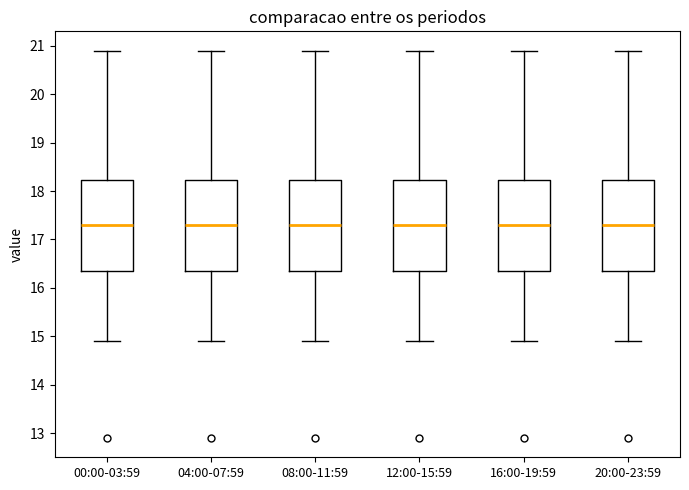

Reading left to right, read every box against the y-axis: the position of its median line, the range the box covers, and the ends of its whiskers. The values are not printed on the chart, so give them approximately, as read against the axis.

00:00-03:59: median 17.3, box 16.4 to 18.2, whiskers 14.9 to 20.9
04:00-07:59: median 17.3, box 16.4 to 18.2, whiskers 14.9 to 20.9
08:00-11:59: median 17.3, box 16.4 to 18.2, whiskers 14.9 to 20.9
12:00-15:59: median 17.3, box 16.4 to 18.2, whiskers 14.9 to 20.9
16:00-19:59: median 17.3, box 16.4 to 18.2, whiskers 14.9 to 20.9
20:00-23:59: median 17.3, box 16.4 to 18.2, whiskers 14.9 to 20.9